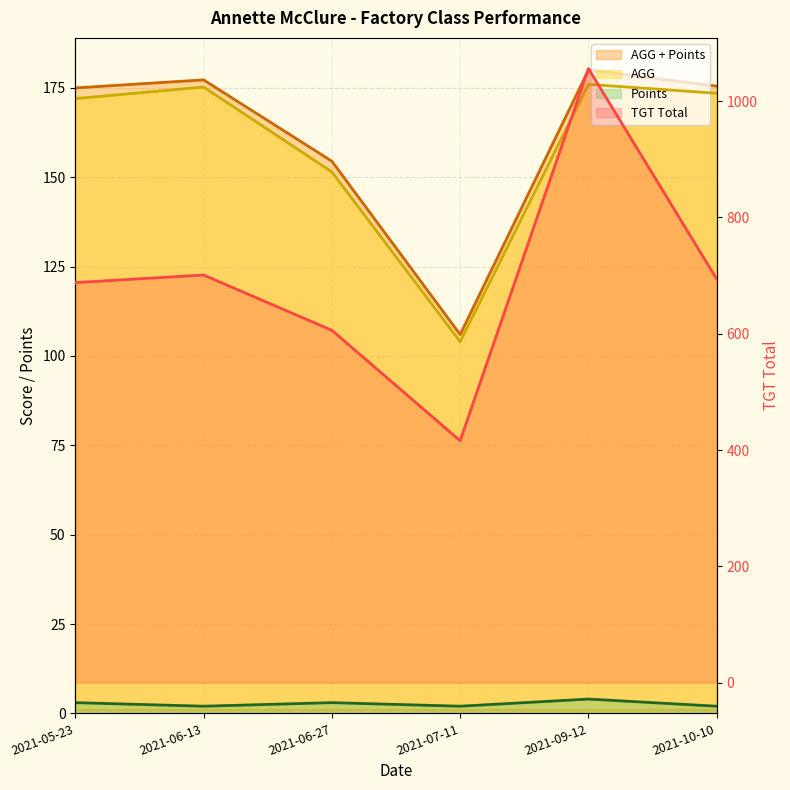

What is the label of the 6th point from the right?

2021-05-23